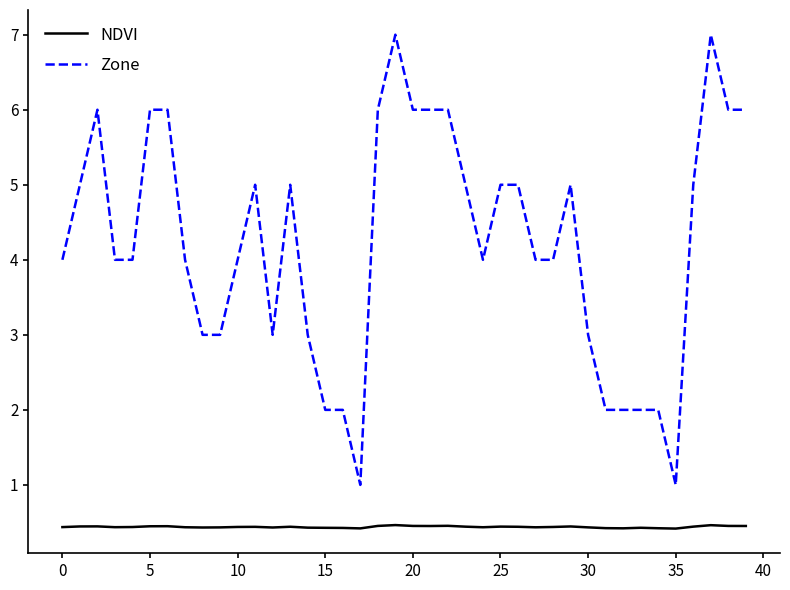

What is the difference between the maximum and minimum values in the Zone series?

6.0